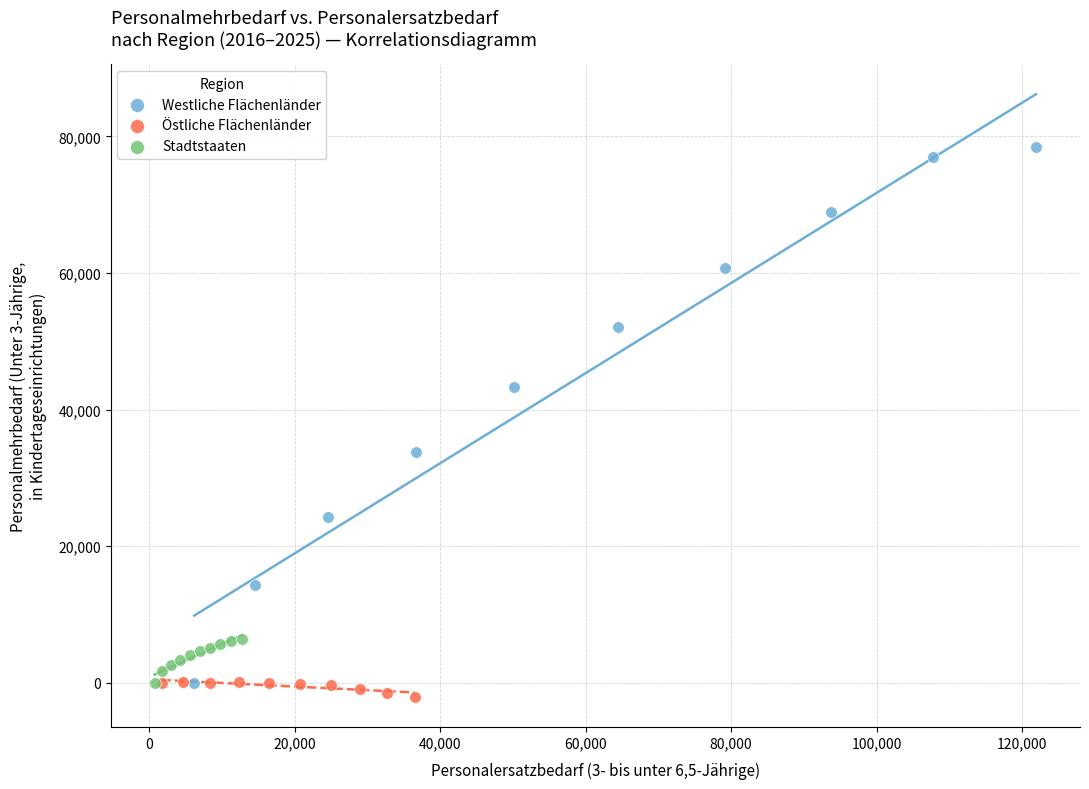

Which series contains the highest Y value?

Westliche Flächenländer